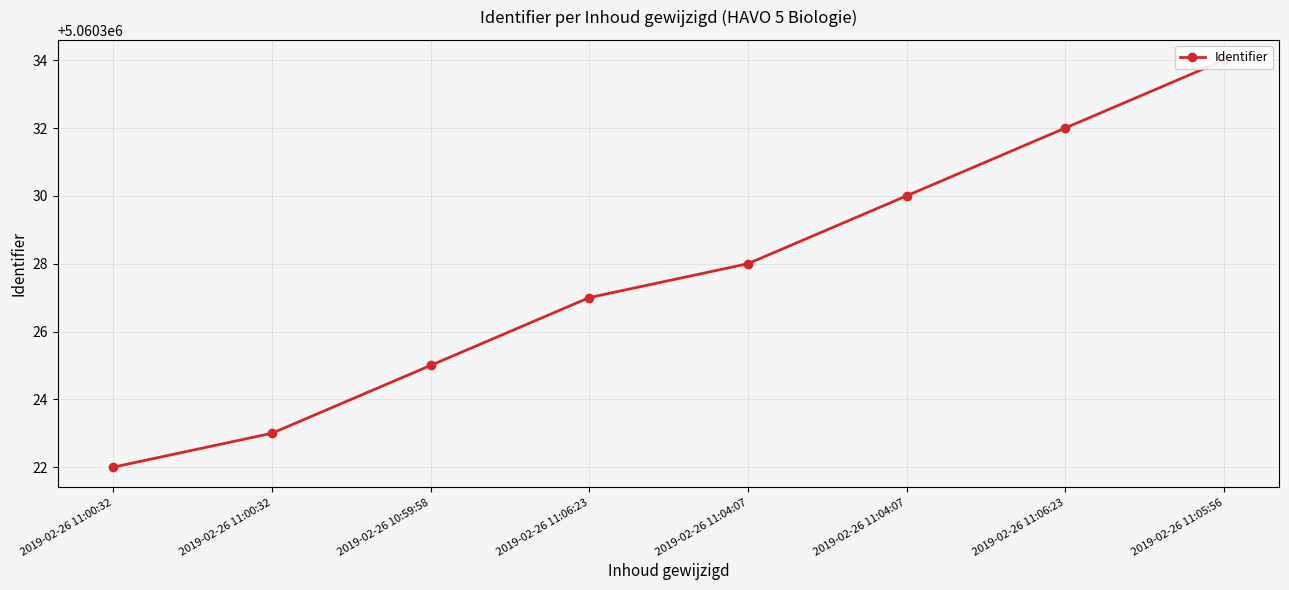

Reading right to left, what are all the values shown in this chart?

5060334	5060332	5060330	5060328	5060327	5060325	5060323	5060322